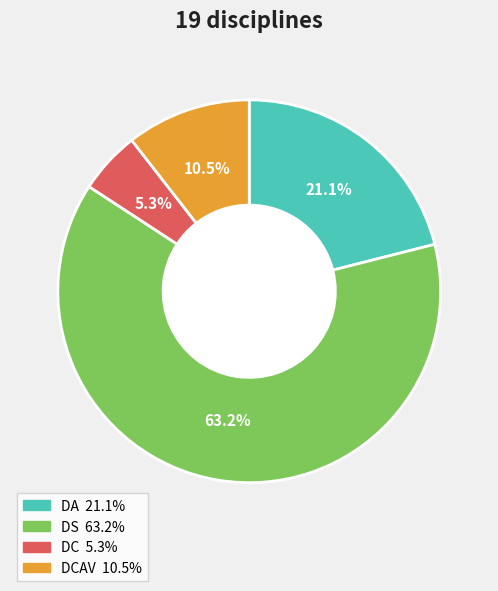

Is there a majority slice in this chart?

Yes